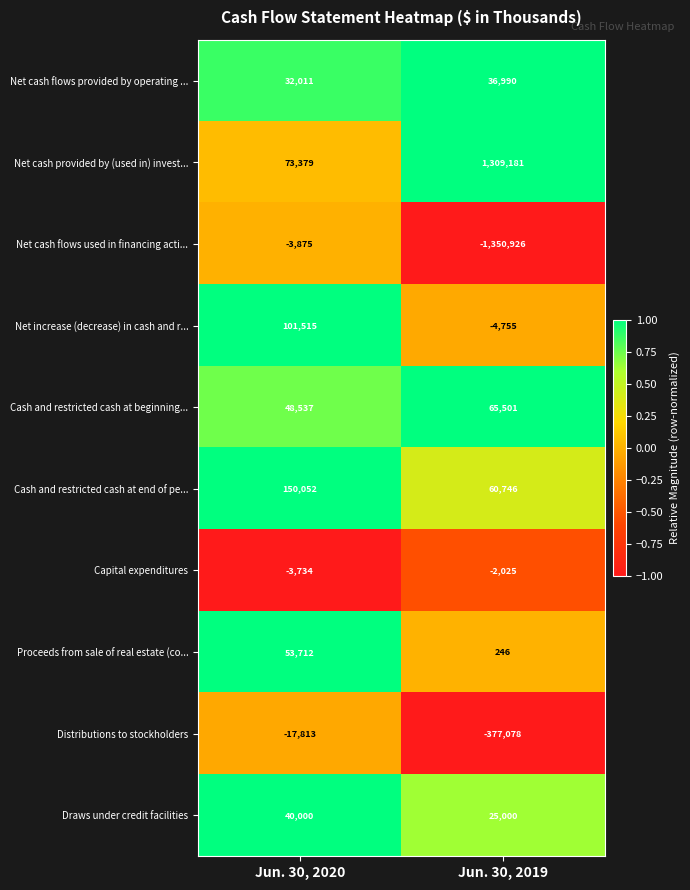

What is the spread (max minus min) of values at Jun. 30, 2019?

2660107